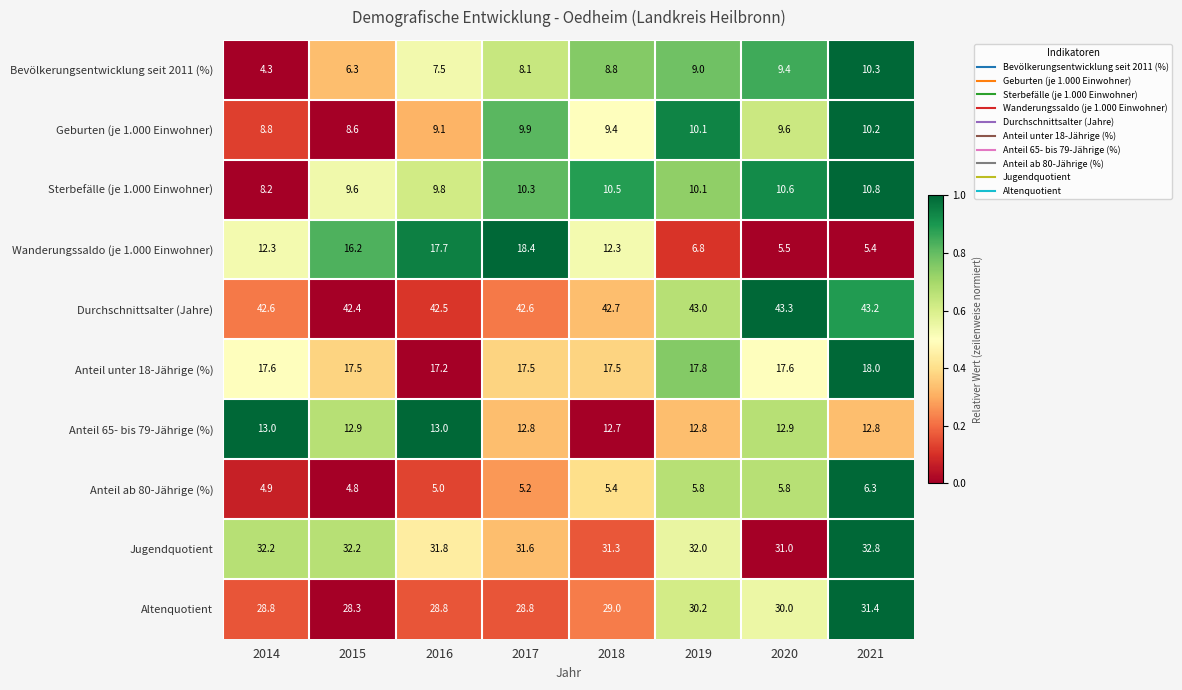

What is the spread (max minus min) of values at 2019?

37.2